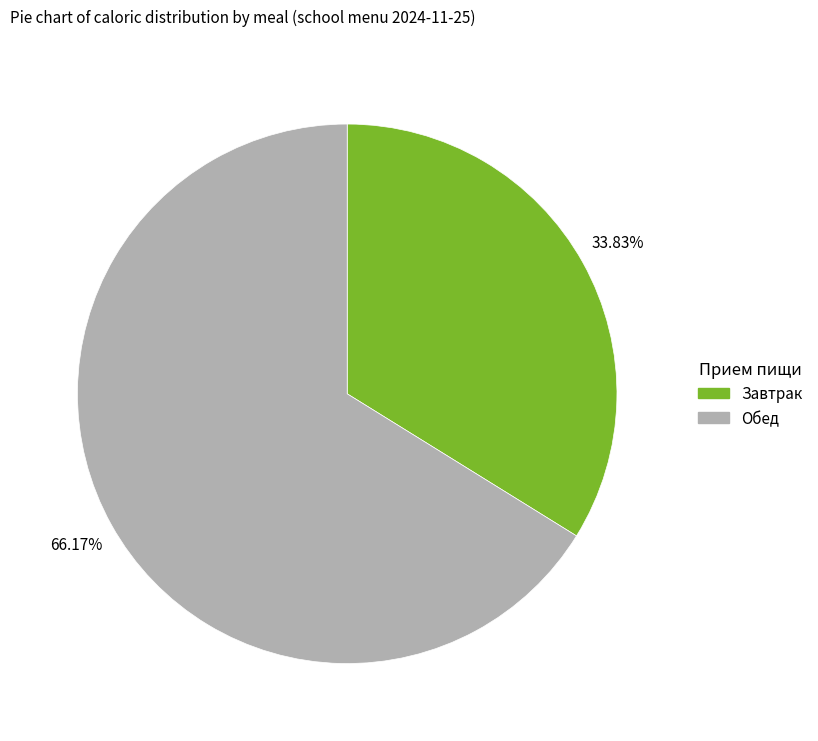

What is the ratio of the value at Завтрак to the value at Обед?

0.5